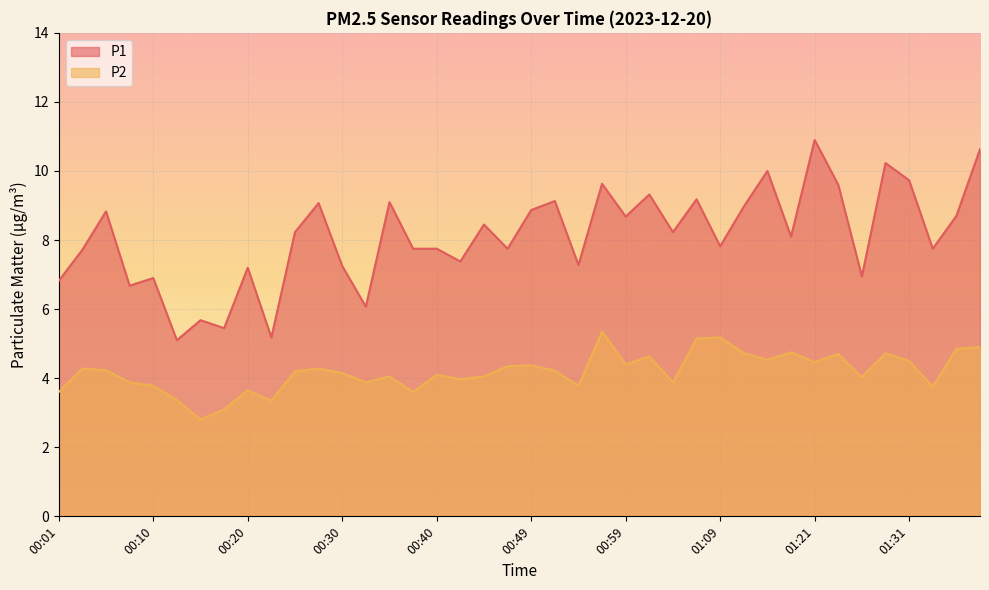

How many data points does each series have?

40